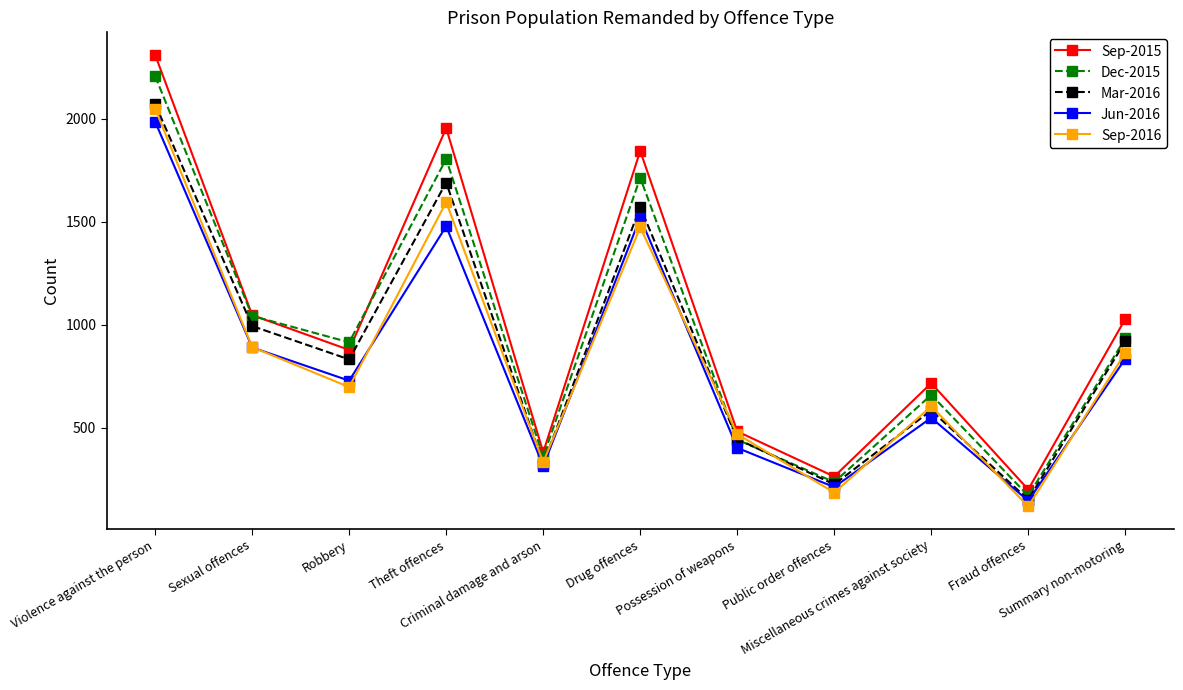

Is the value of Mar-2016 at Theft offences greater than the value of Sep-2016 at Sexual offences?

Yes